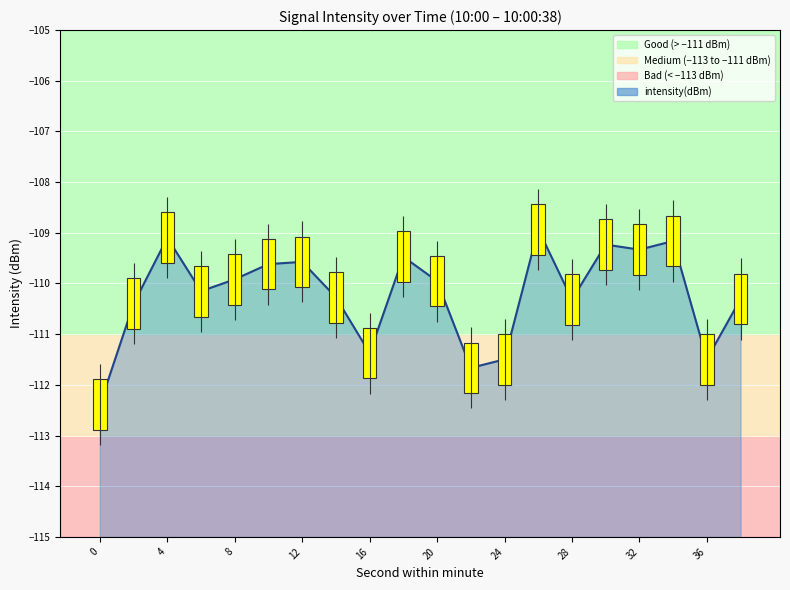

How many bars are there in total?

20